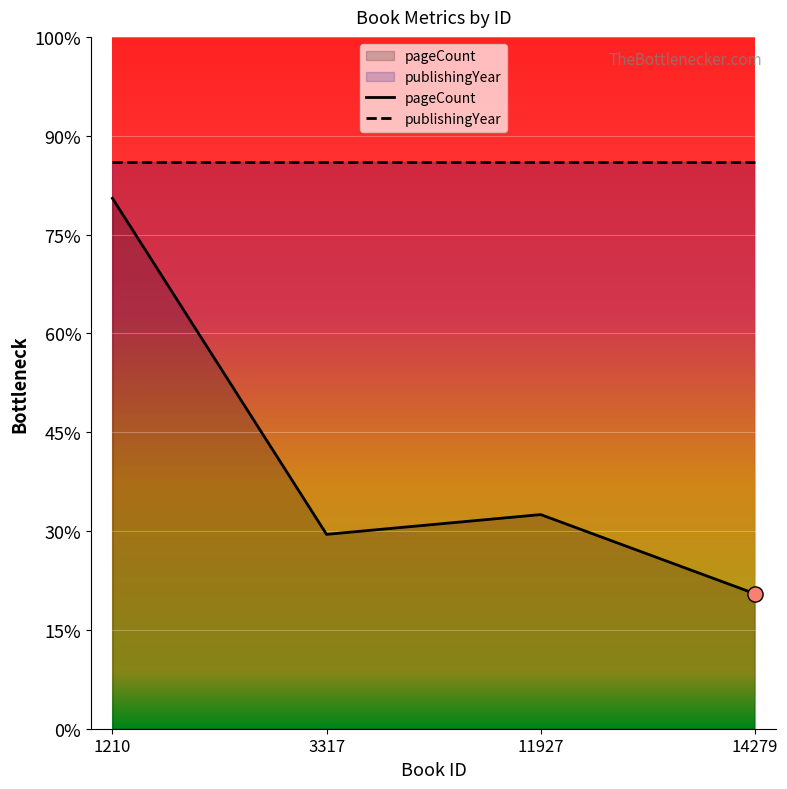

What is the change in value from 1210 to 3317?

-1020